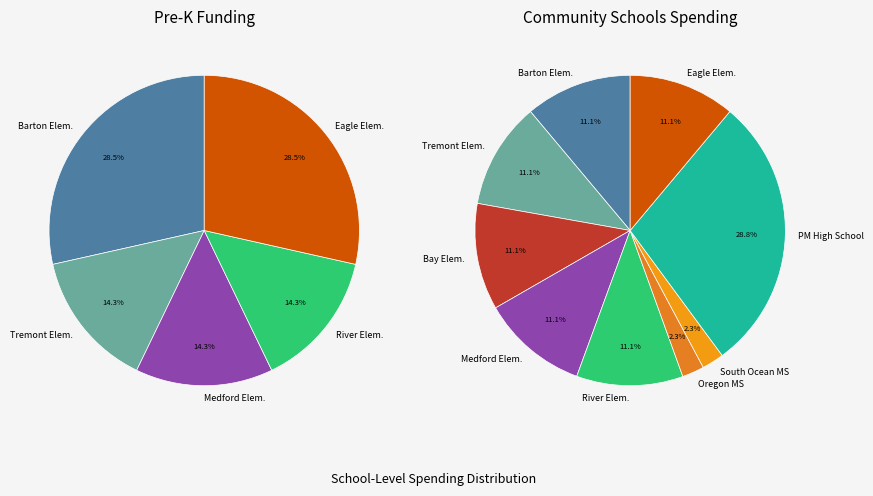

Which category has the biggest portion of the pie?

PATCHOGUE-MEDFORD HIGH SCHOOL